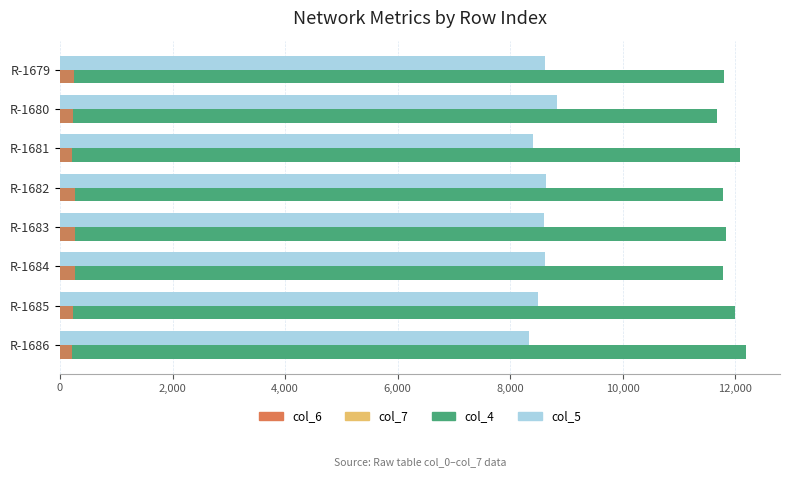

The value of col_6 at R-1684 is 272. True or false?

True